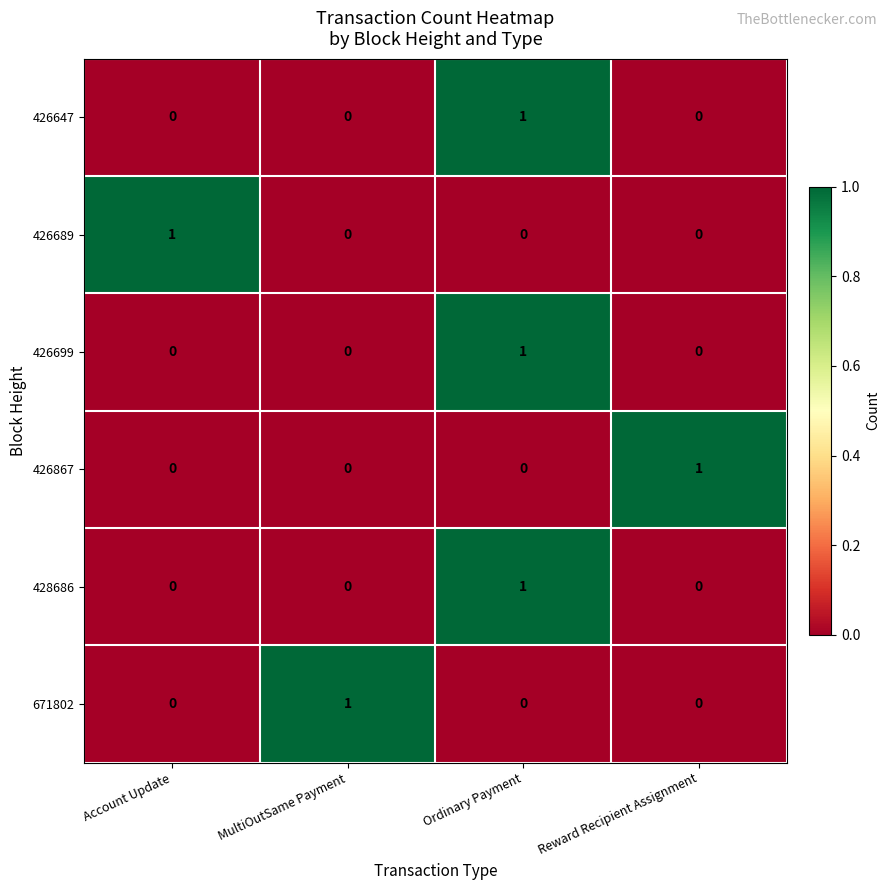

The value of 426867 at Ordinary Payment is 1. True or false?

False